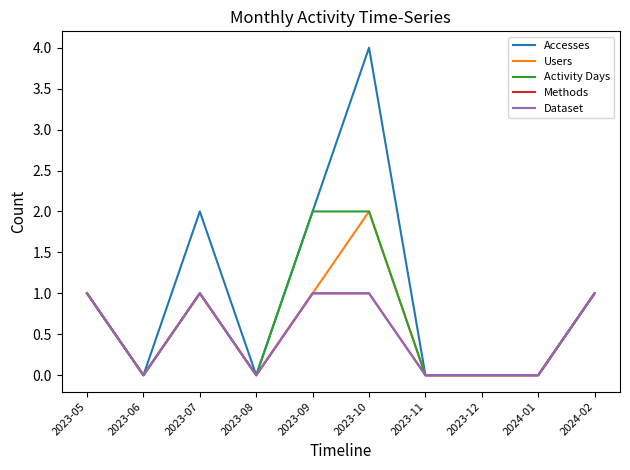

How many positive values does the Users series have?

5